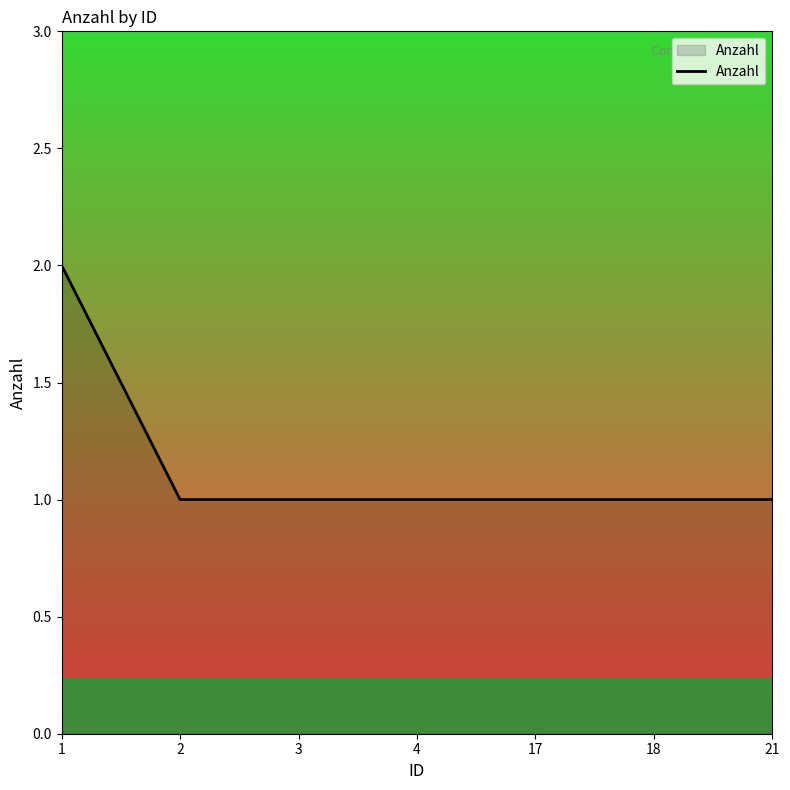

How many categories are shown in the chart?

7